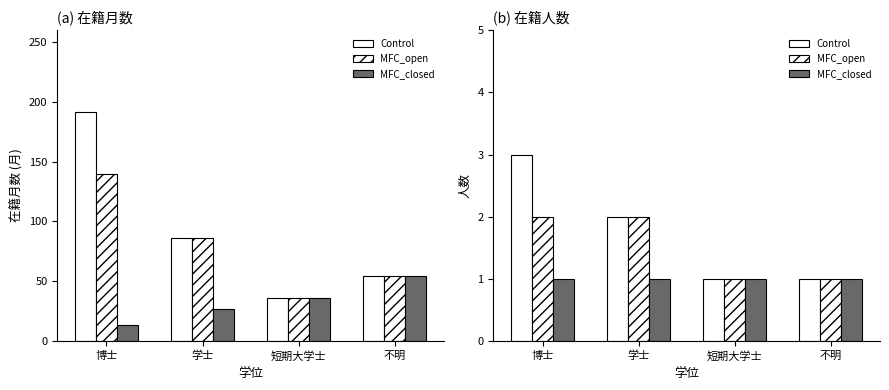

What is the value of the MFC_open bar at the 2nd from the left?

2